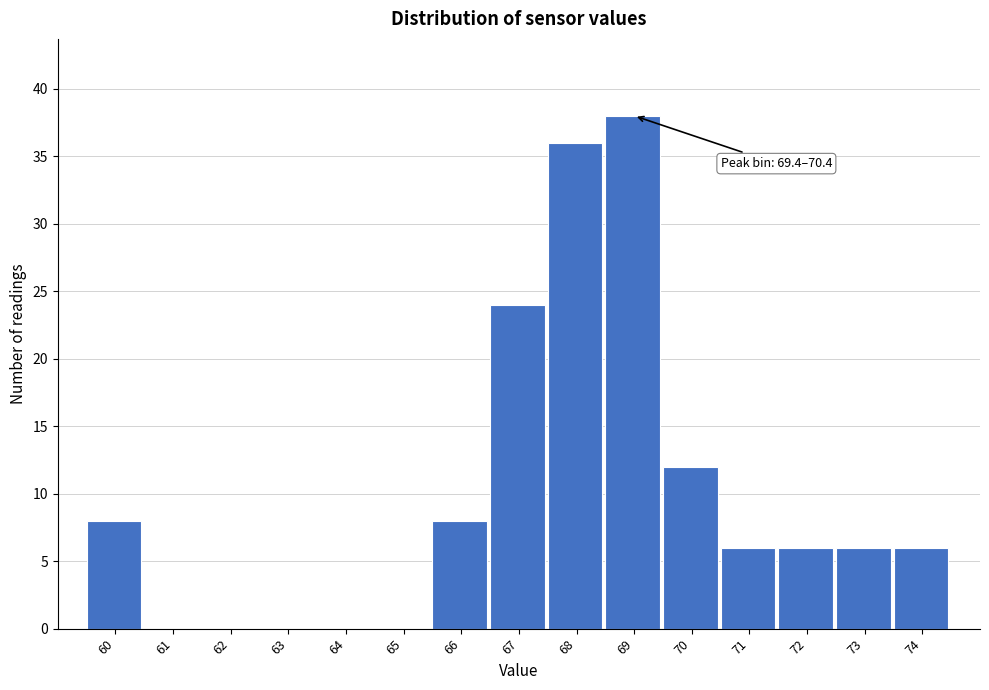

Reading left to right, what are all the values shown in this chart?

60=8	61=0	62=0	63=0	64=0	65=0	66=8	67=24	68=36	69=38	70=12	71=6	72=6	73=6	74=6